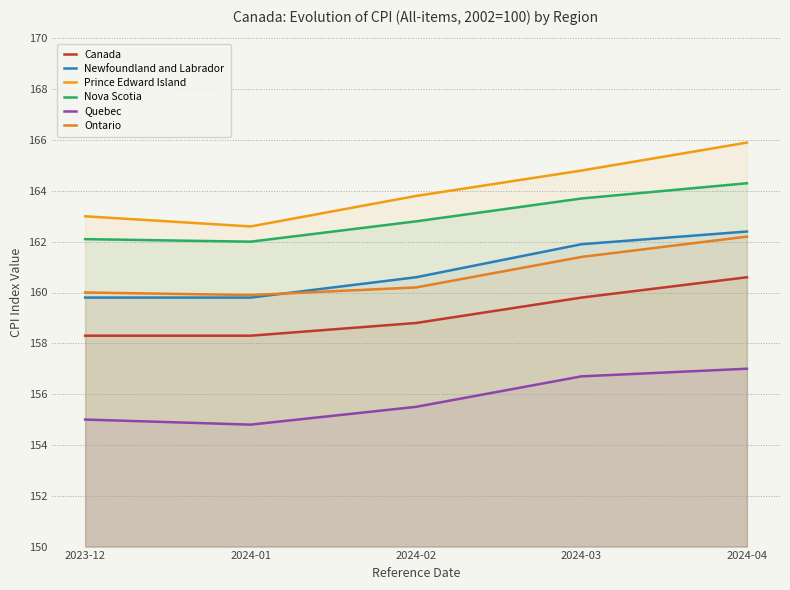

True or false: Ontario has a value of 160.2 at 2024-02.

True